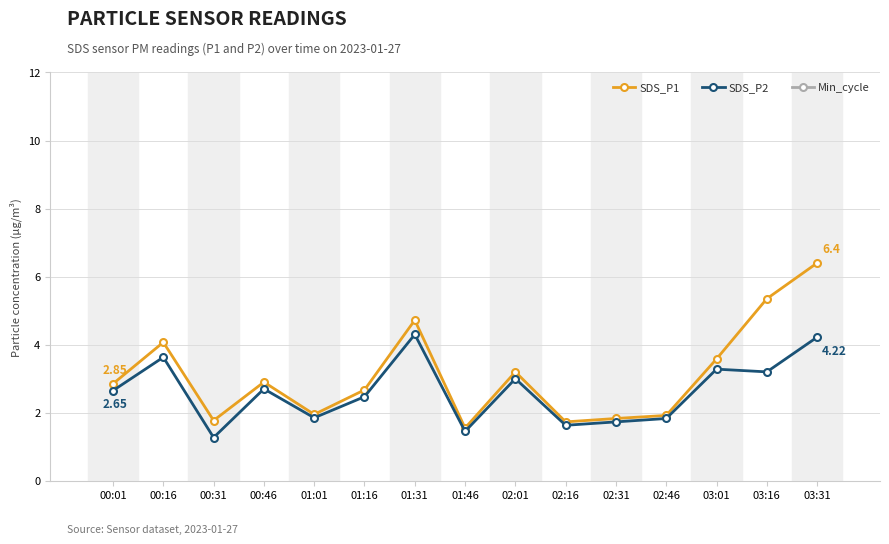

What is the lowest value of the SDS_P1 series?

1.6